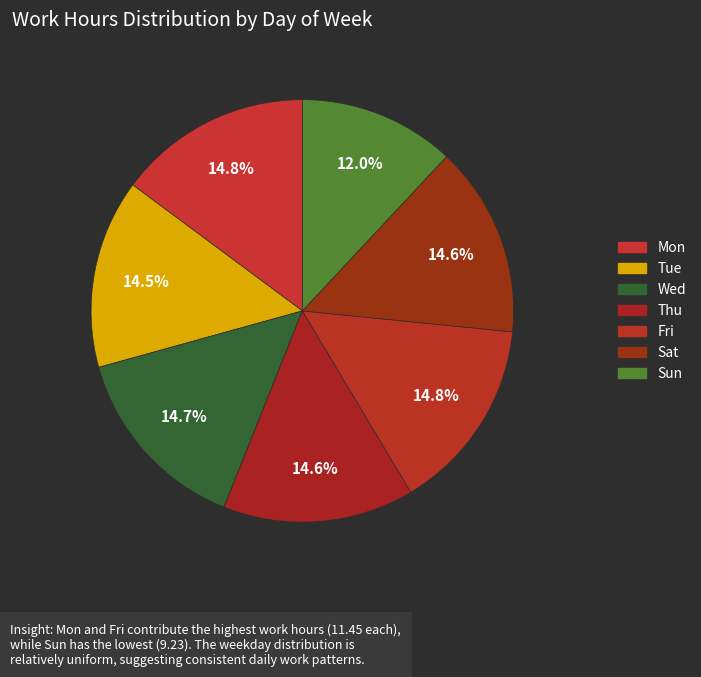

To the nearest percent, what portion does Sat represent?

15%